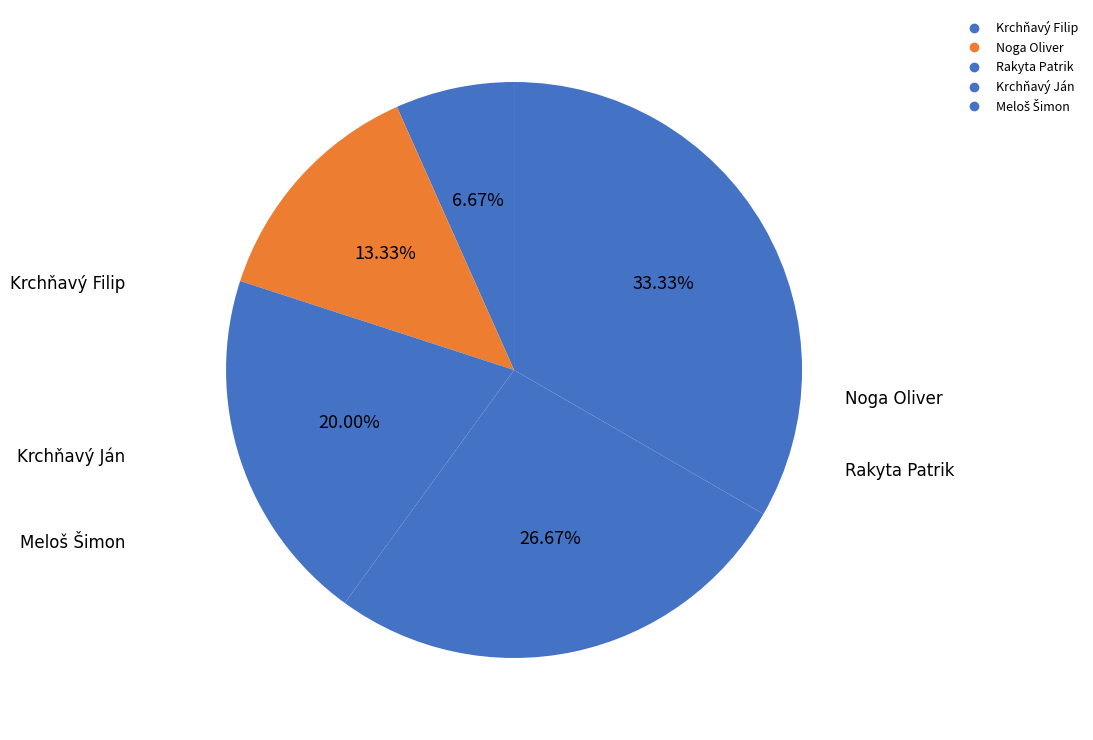

How many segments does this pie chart have?

5